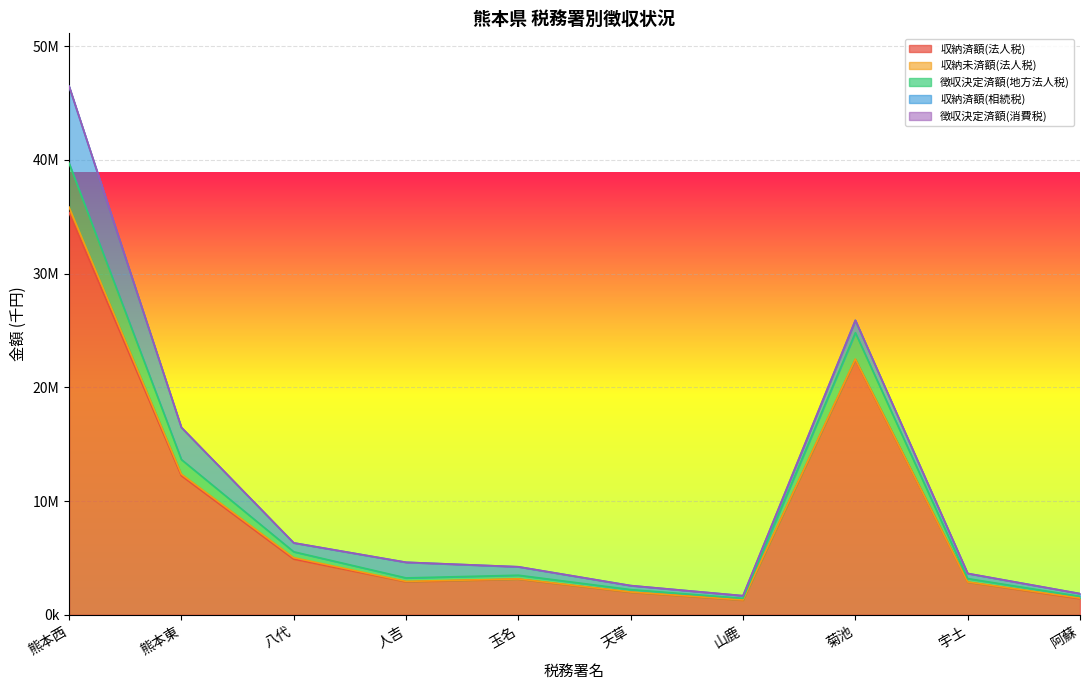

What is the label of the 4th point from the right?

山鹿